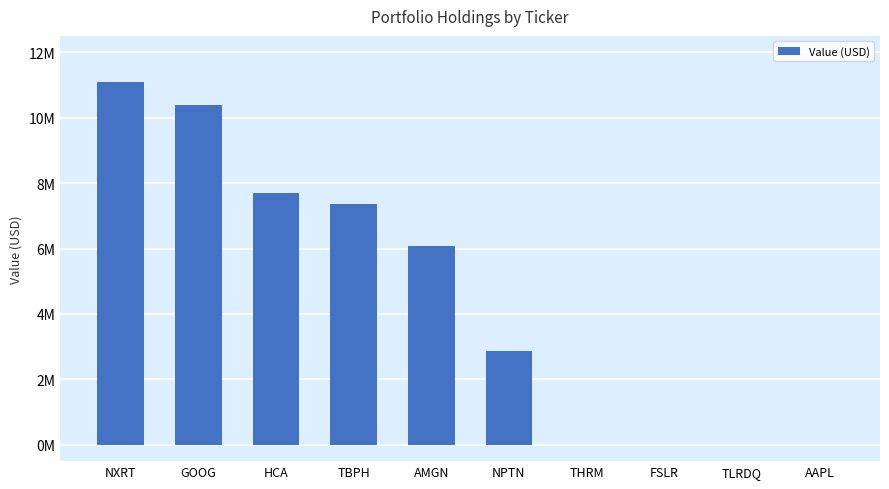

Between TLRDQ and AAPL, which is larger?

TLRDQ